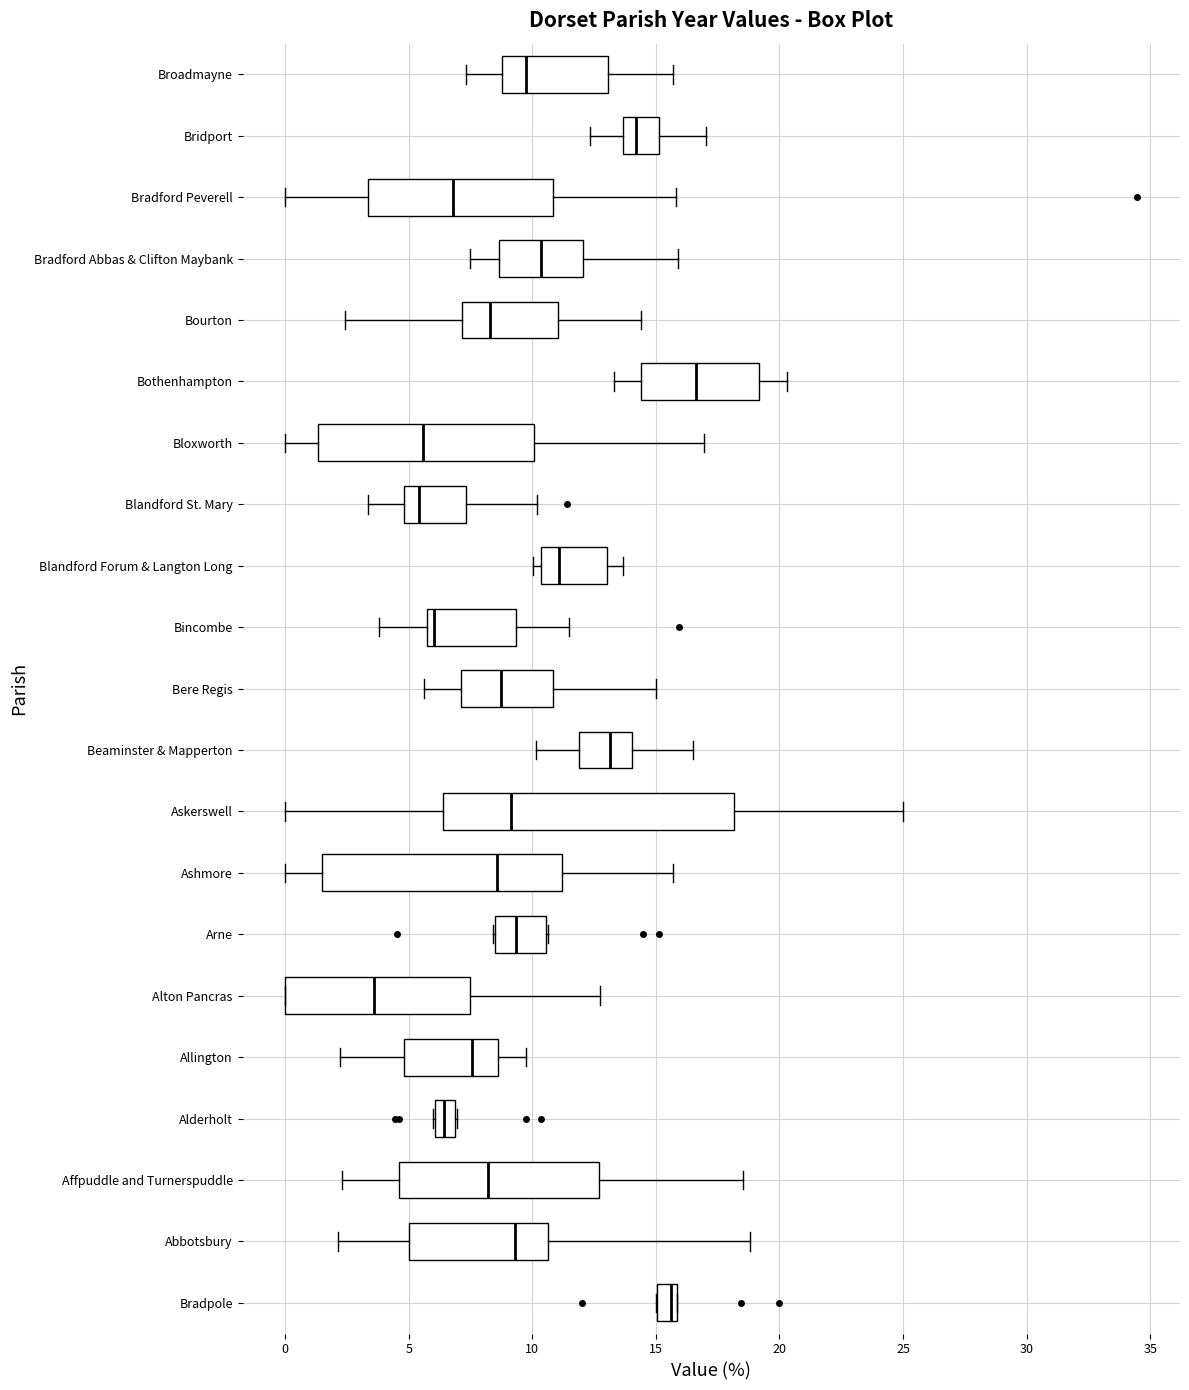

Comparing the boxes themselves (not the whiskers), which one is the widest?

Askerswell